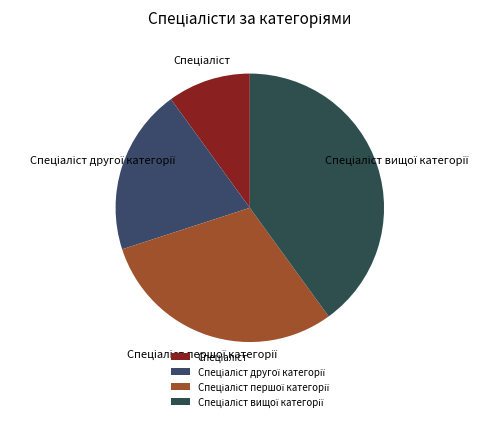

How many slices are in this pie chart?

4